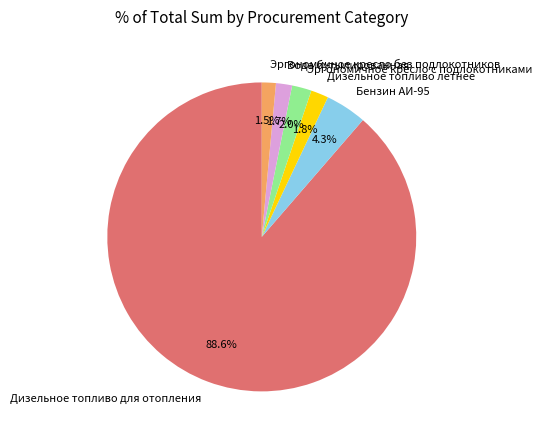

Does Эргономичное кресло без подлокотников represent more than half of the total?

No